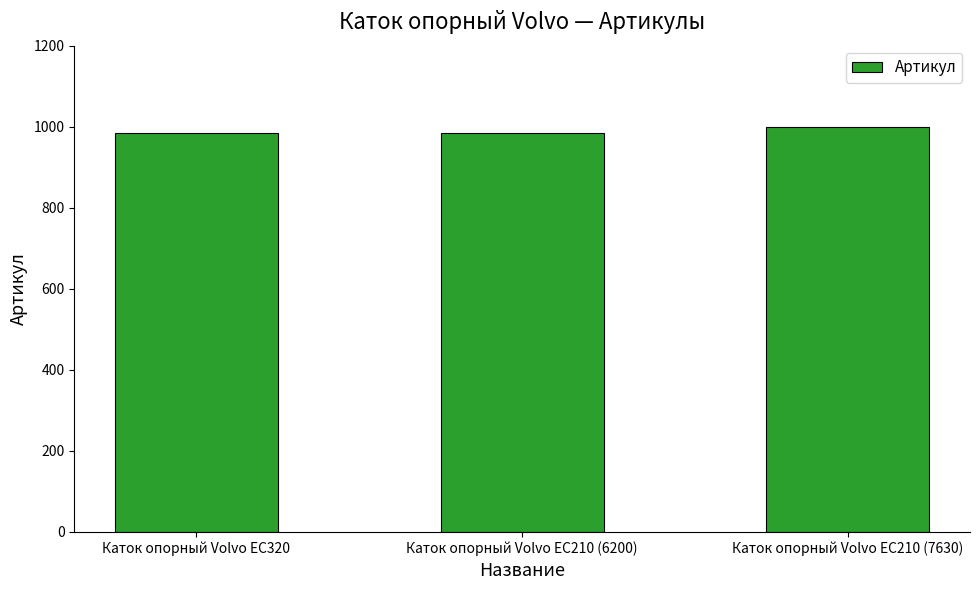

How many values are below 985?

1